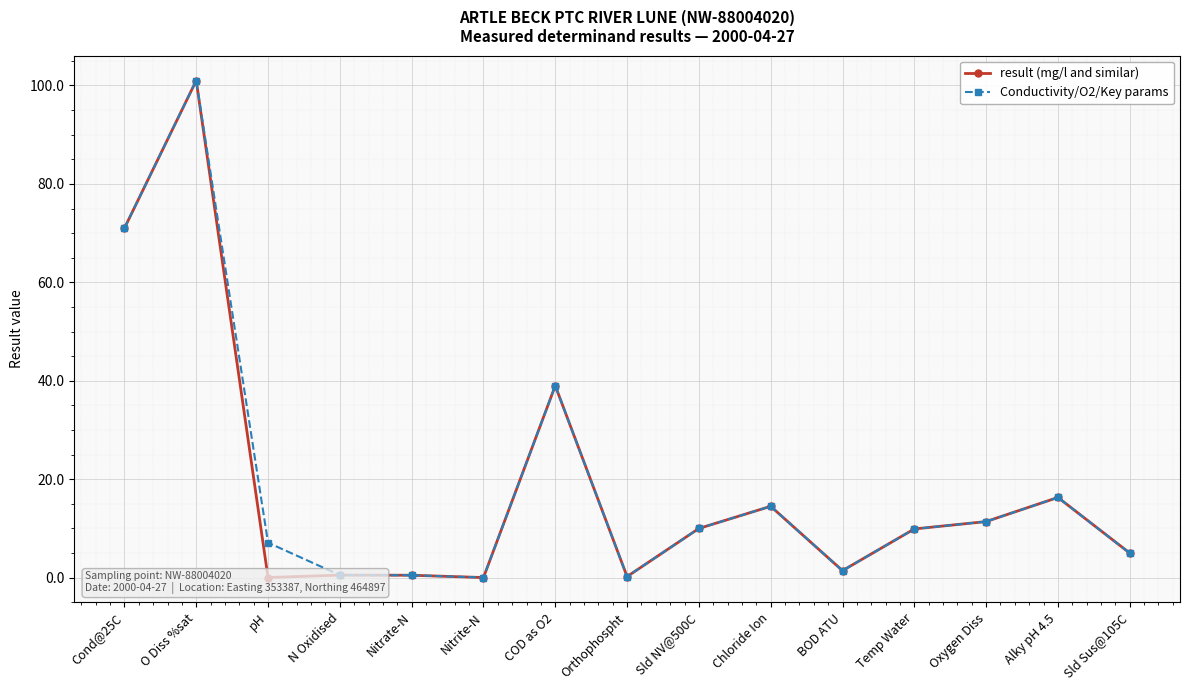

How many categories are shown in the chart?

15